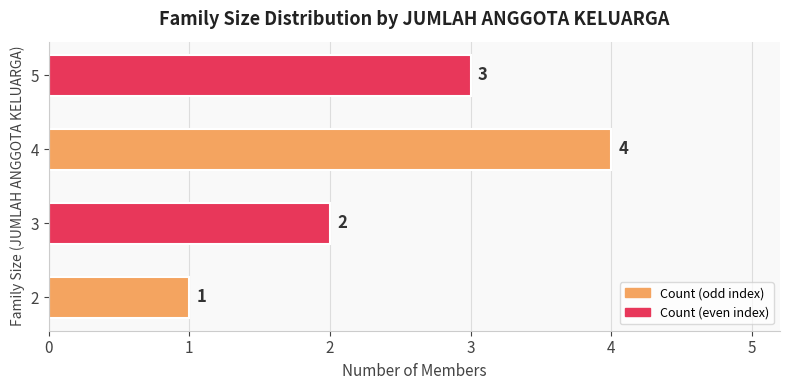

Does the chart contain any negative values?

No